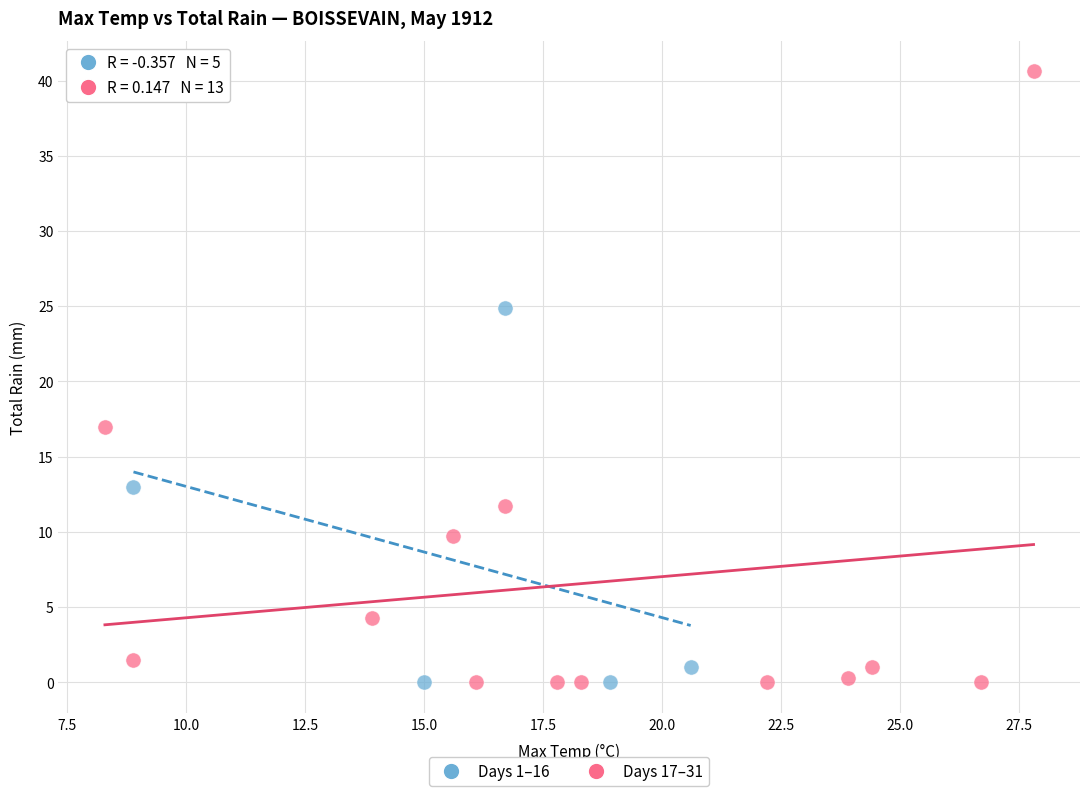

Which series contains the highest Y value?

Days 17–31